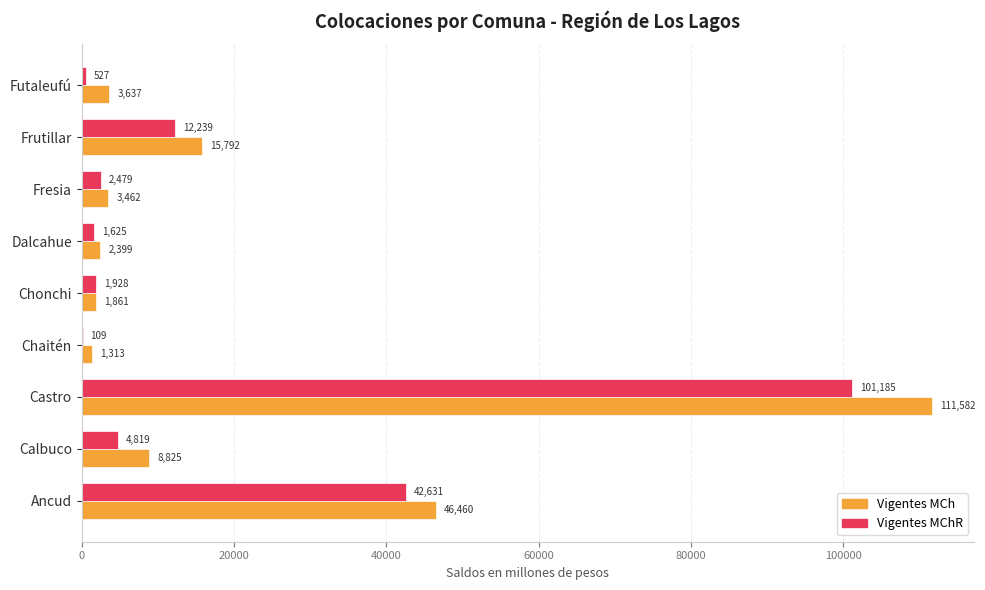

Read the Vigentes MChR value at Ancud.

42631.4